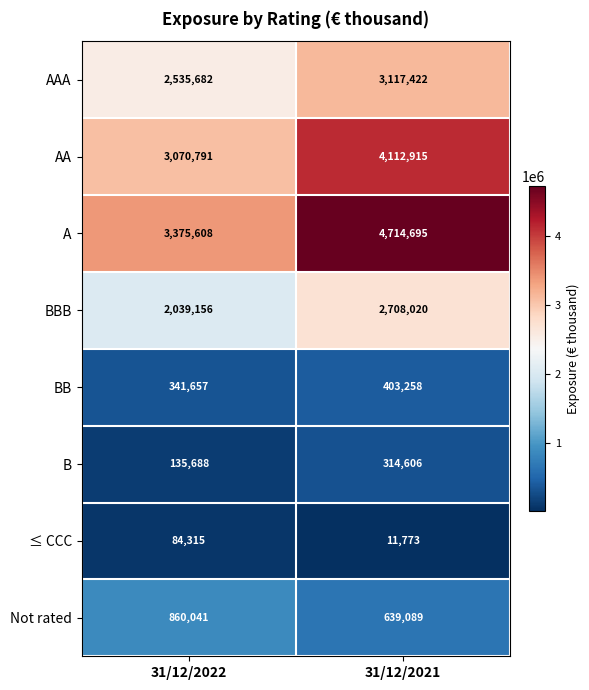

What is the difference between the ≤ CCC values at 31/12/2022 and 31/12/2021?

72542